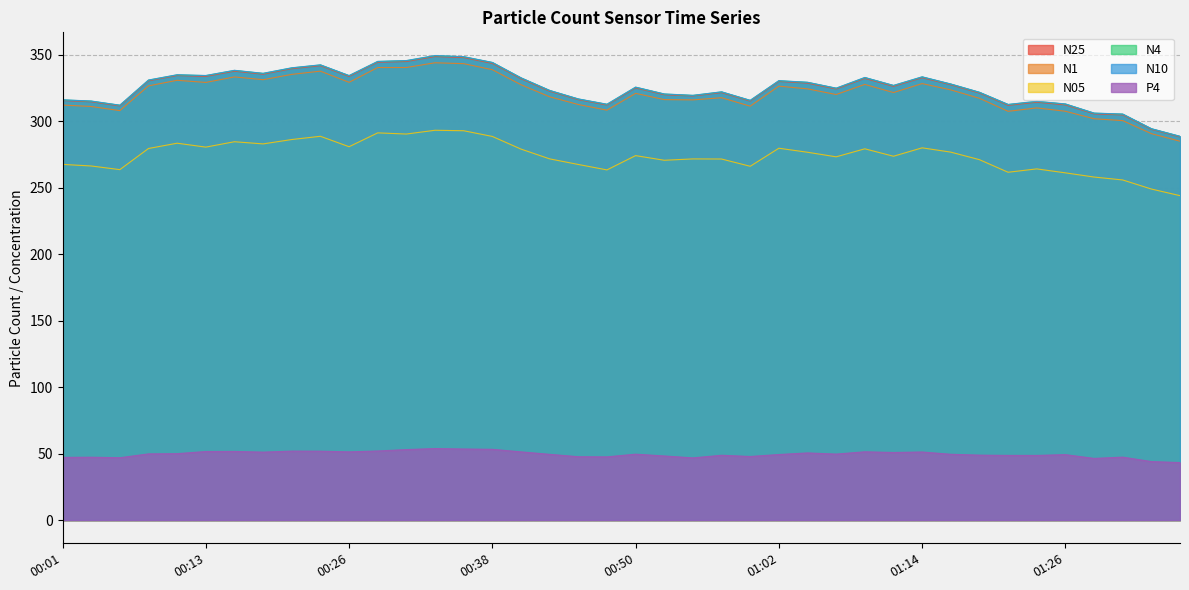

Is it true that N25 equals 101.8 at 01:26?

False